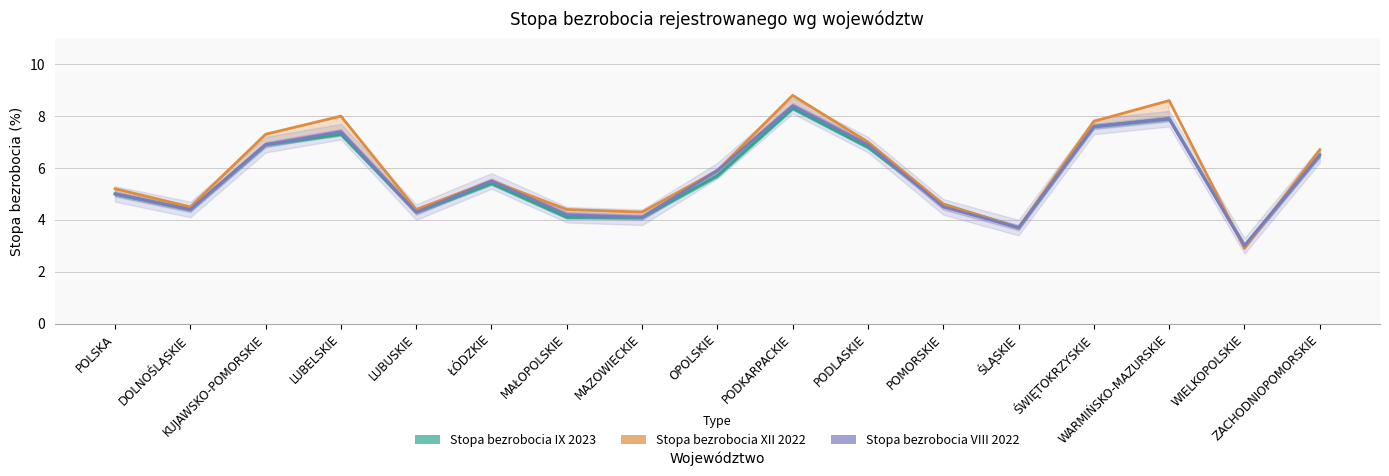

Reading left to right, what are all the values shown in this chart?

Stopa bezrobocia IX 2023: POLSKA=5.0	DOLNOŚLĄSKIE=4.4	KUJAWSKO-POMORSKIE=6.9	LUBELSKIE=7.3	LUBUSKIE=4.3	ŁÓDZKIE=5.4	MAŁOPOLSKIE=4.1	MAZOWIECKIE=4.1	OPOLSKIE=5.7	PODKARPACKIE=8.3	PODLASKIE=6.8	POMORSKIE=4.6	ŚLĄSKIE=3.7	ŚWIĘTOKRZYSKIE=7.6	WARMIŃSKO-MAZURSKIE=7.9	WIELKOPOLSKIE=3.0	ZACHODNIOPOMORSKIE=6.5
Stopa bezrobocia XII 2022: POLSKA=5.2	DOLNOŚLĄSKIE=4.5	KUJAWSKO-POMORSKIE=7.3	LUBELSKIE=8.0	LUBUSKIE=4.4	ŁÓDZKIE=5.5	MAŁOPOLSKIE=4.4	MAZOWIECKIE=4.3	OPOLSKIE=5.9	PODKARPACKIE=8.8	PODLASKIE=7.0	POMORSKIE=4.6	ŚLĄSKIE=3.7	ŚWIĘTOKRZYSKIE=7.8	WARMIŃSKO-MAZURSKIE=8.6	WIELKOPOLSKIE=2.9	ZACHODNIOPOMORSKIE=6.7
Stopa bezrobocia VIII 2022: POLSKA=5.0	DOLNOŚLĄSKIE=4.4	KUJAWSKO-POMORSKIE=6.9	LUBELSKIE=7.4	LUBUSKIE=4.3	ŁÓDZKIE=5.5	MAŁOPOLSKIE=4.2	MAZOWIECKIE=4.1	OPOLSKIE=5.9	PODKARPACKIE=8.4	PODLASKIE=6.9	POMORSKIE=4.5	ŚLĄSKIE=3.7	ŚWIĘTOKRZYSKIE=7.6	WARMIŃSKO-MAZURSKIE=7.9	WIELKOPOLSKIE=3.0	ZACHODNIOPOMORSKIE=6.5